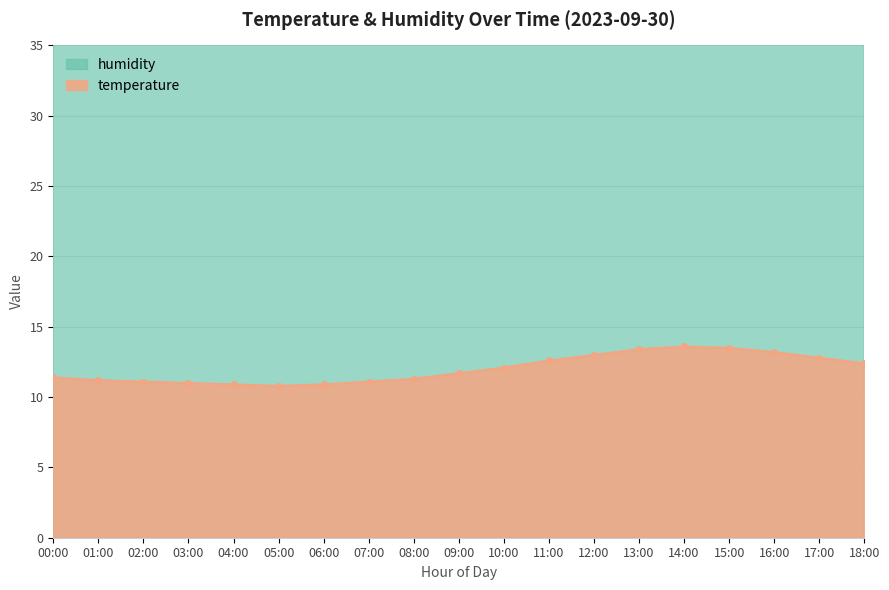

At which label is the value closest to 41?

10:00